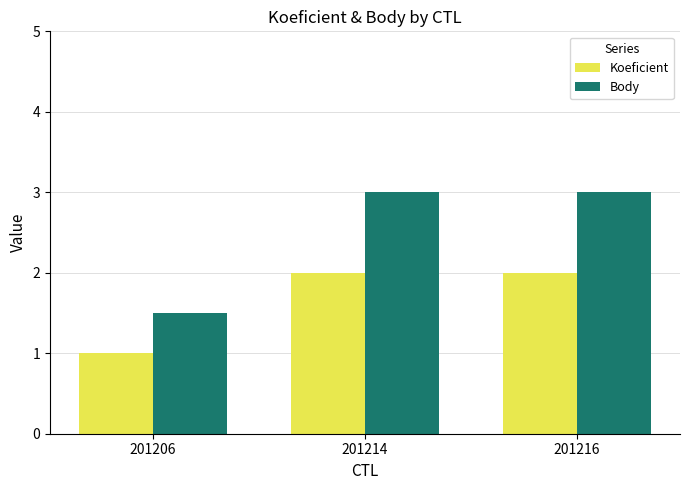

What is the total value across all series at 201214?

5.0